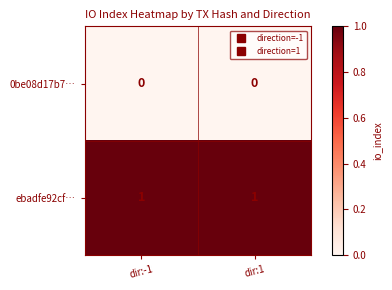

List the series in order of their peak value, highest first.

ebadfe92cf…, 0be08d17b7…